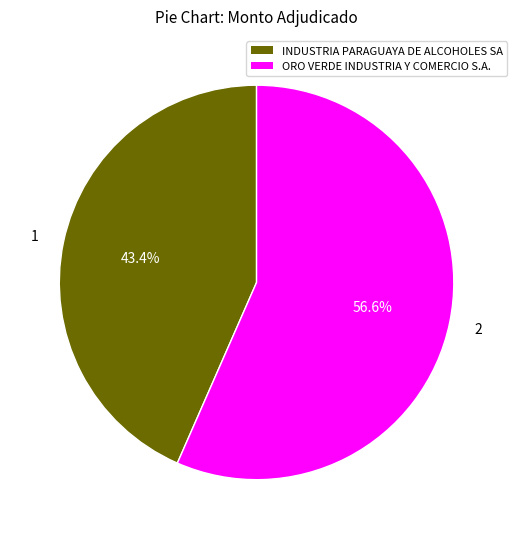

To the nearest percent, what is the difference between the largest and smallest slice percentages?

13%